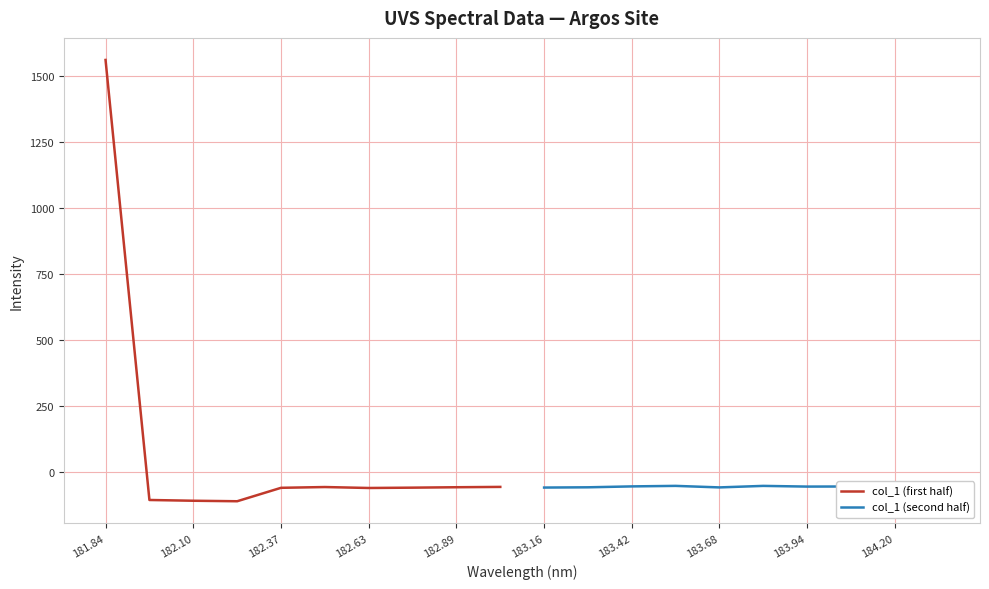

At how many categories does at least one series exceed 223?

1